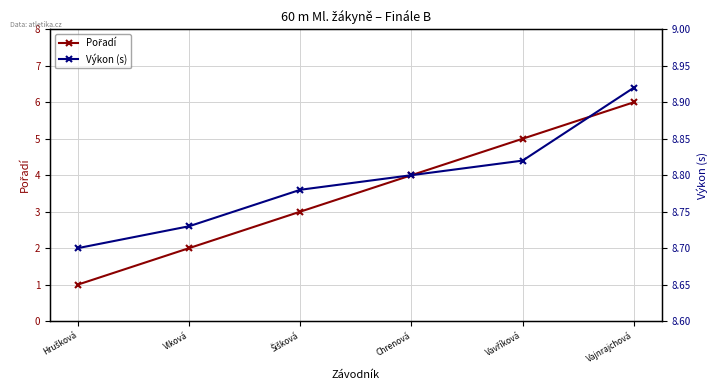

Rank the series at Vajnrajchová from lowest to highest value.

Pořadí, Výkon (s)